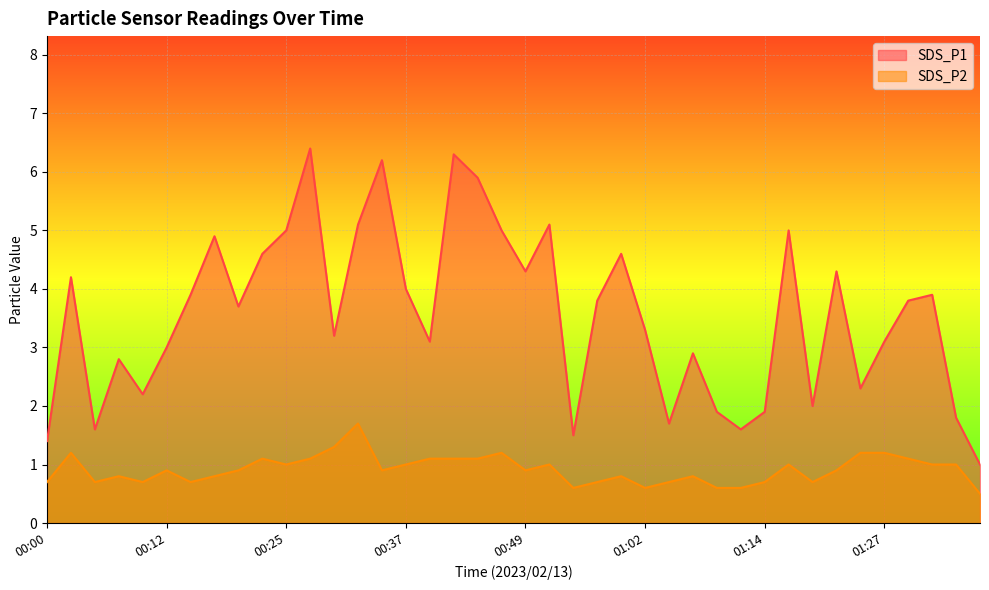

Which series has the largest total across all categories?

SDS_P1